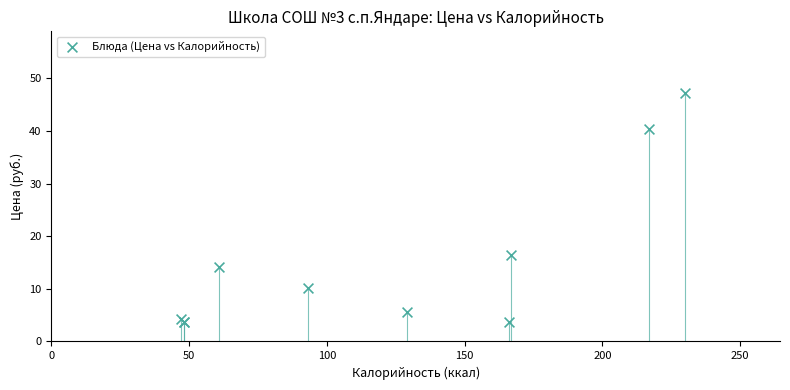

What Y value in the scatter plot is closest to 25?

16.5